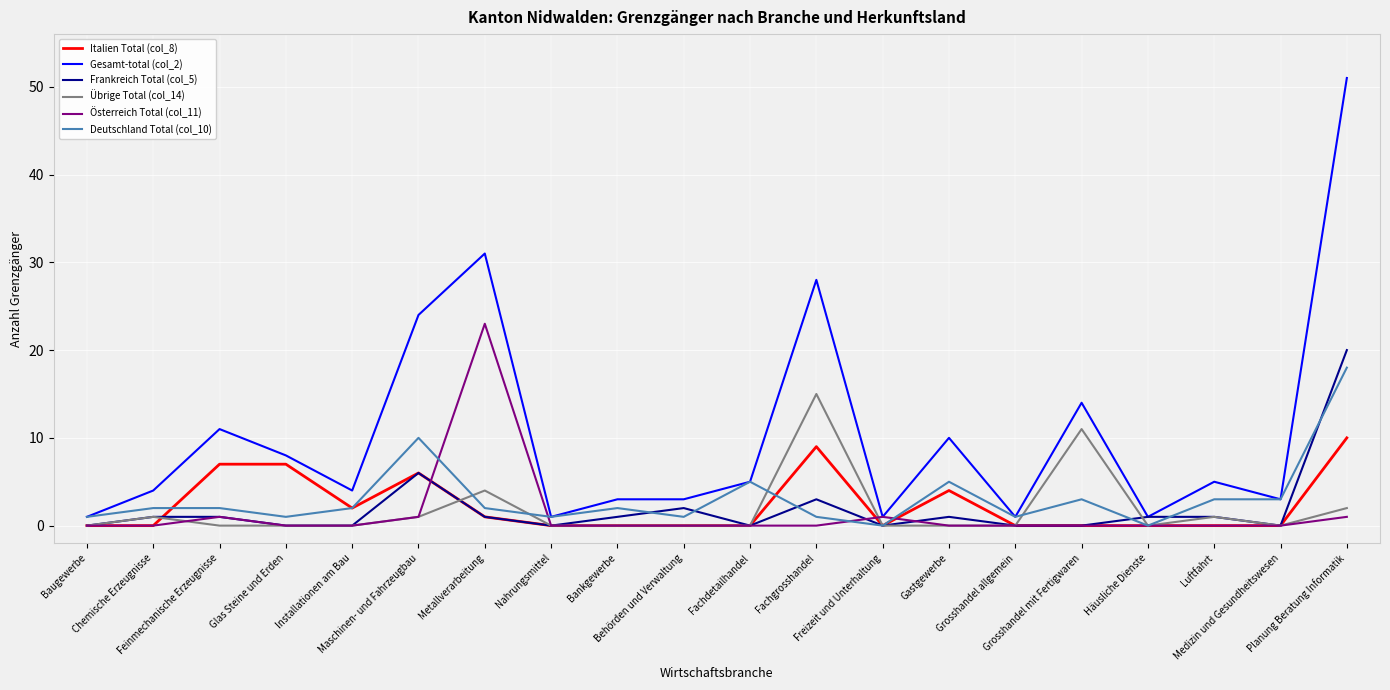

What is the approximate value of Übrige Total (col_14) at Grosshandel mit Fertigwaren, to the nearest 10?

10